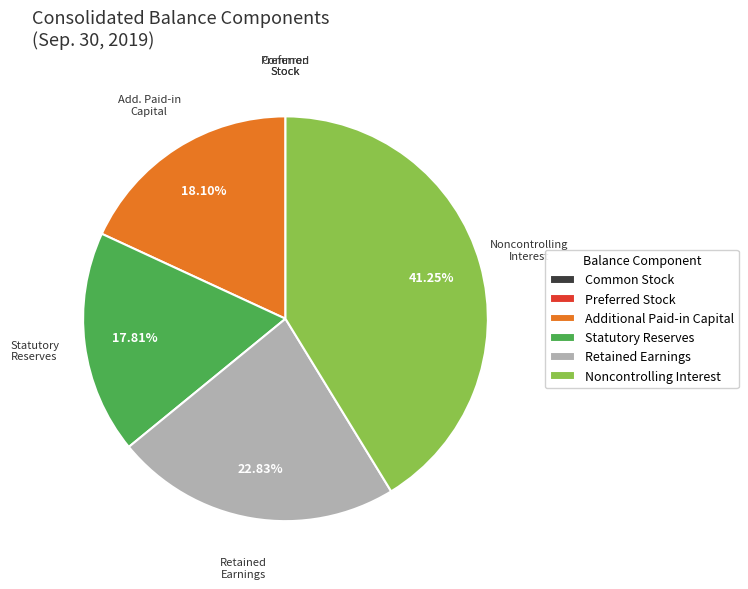

Is there any slice that represents more than half of the pie?

No